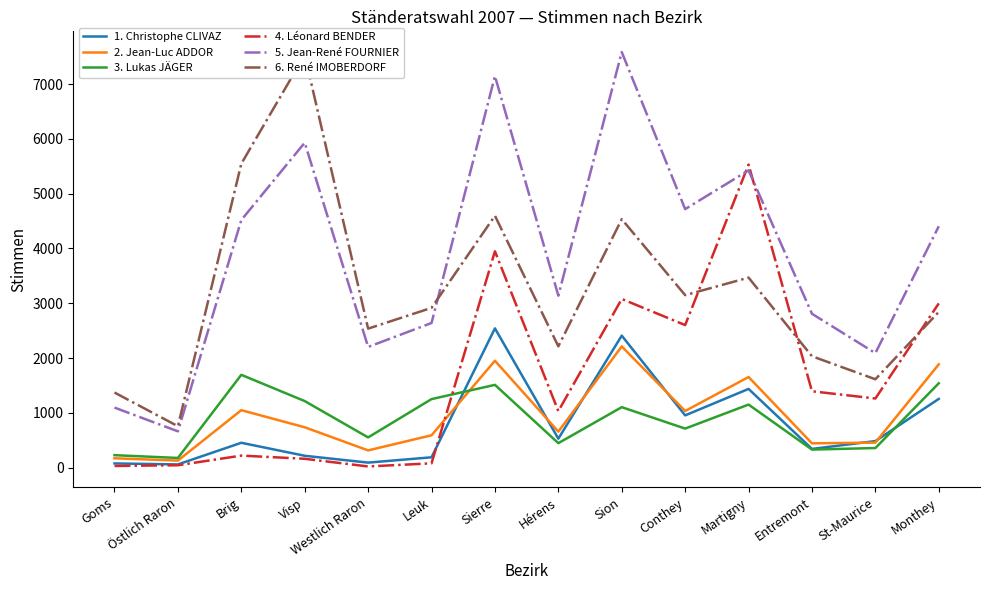

What is the label of the 14th point from the left?

Monthey